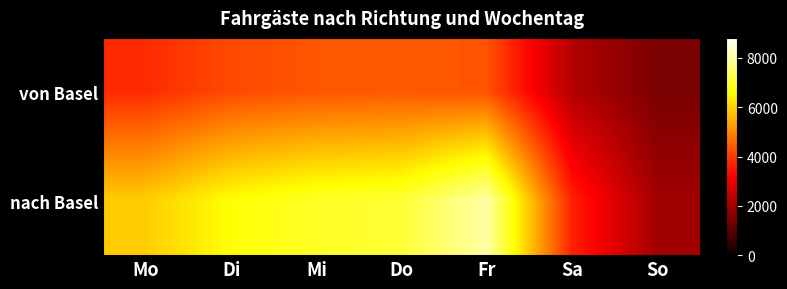

Rank the series at Sa from lowest to highest value.

von Basel, nach Basel